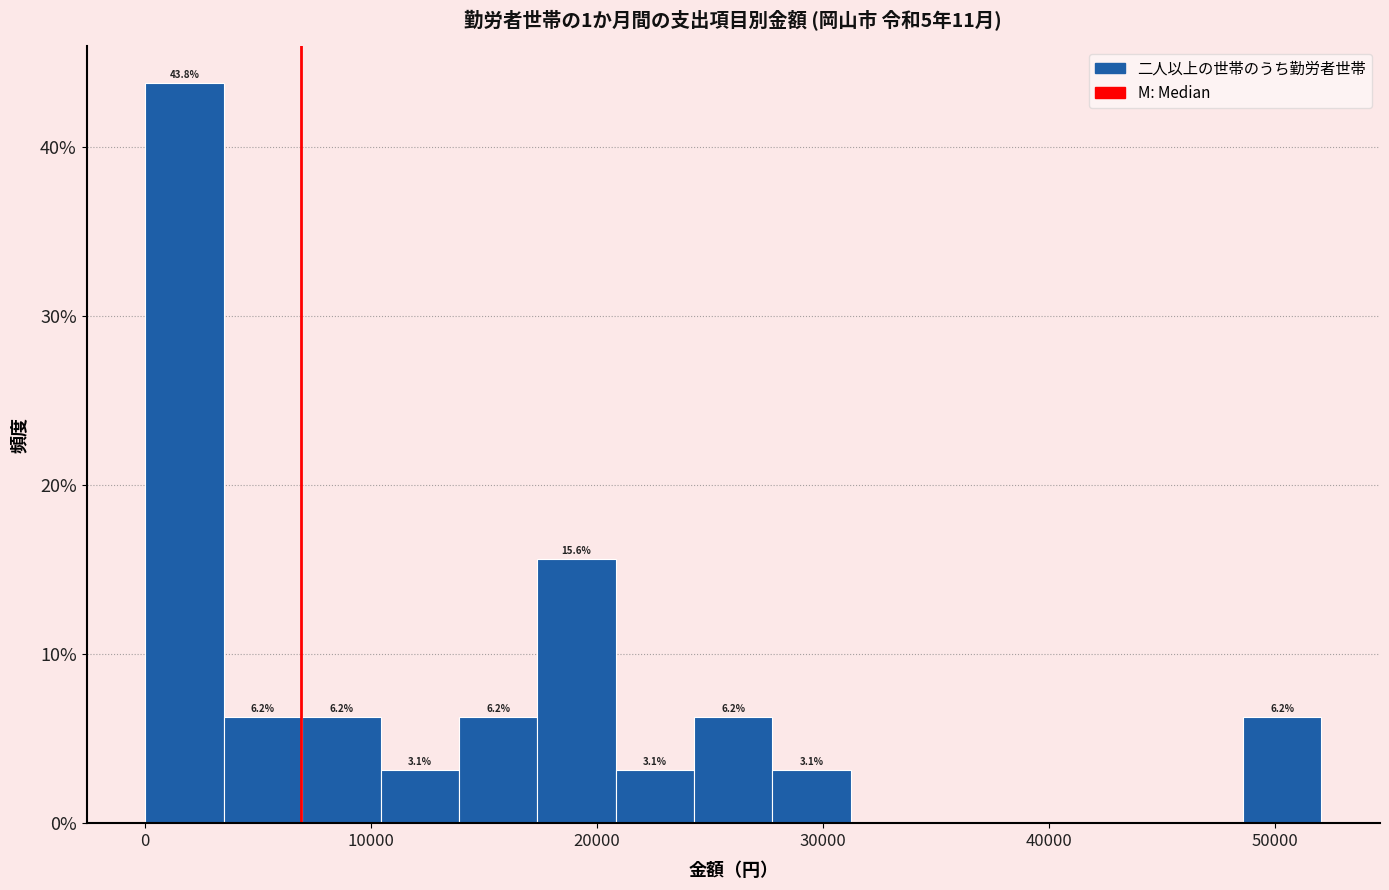

Read against the x-axis, roughly where is the centre of the tallest bar?

2000